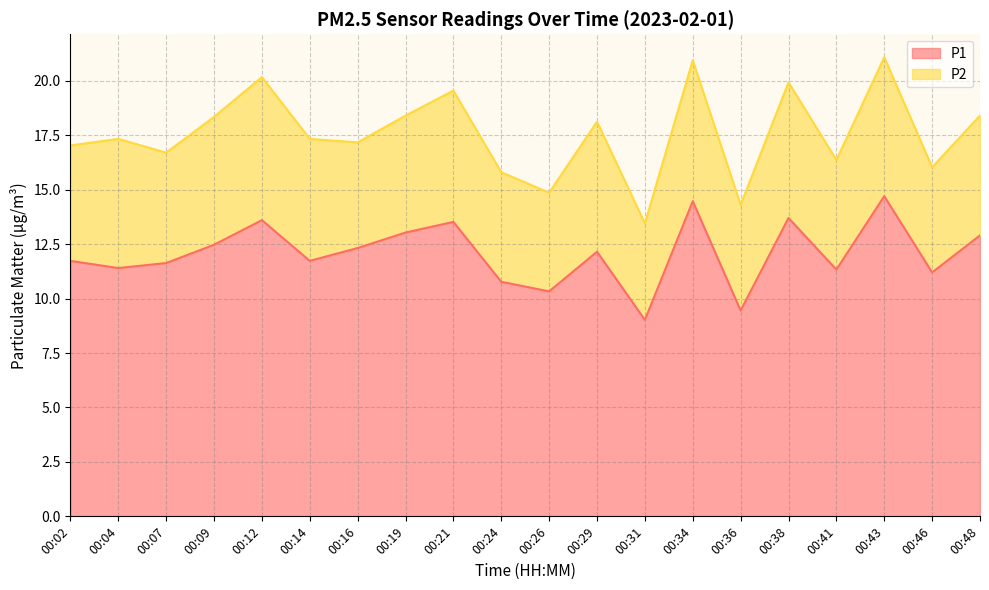

Is it true that the value at 00:09 is 21.7?

False